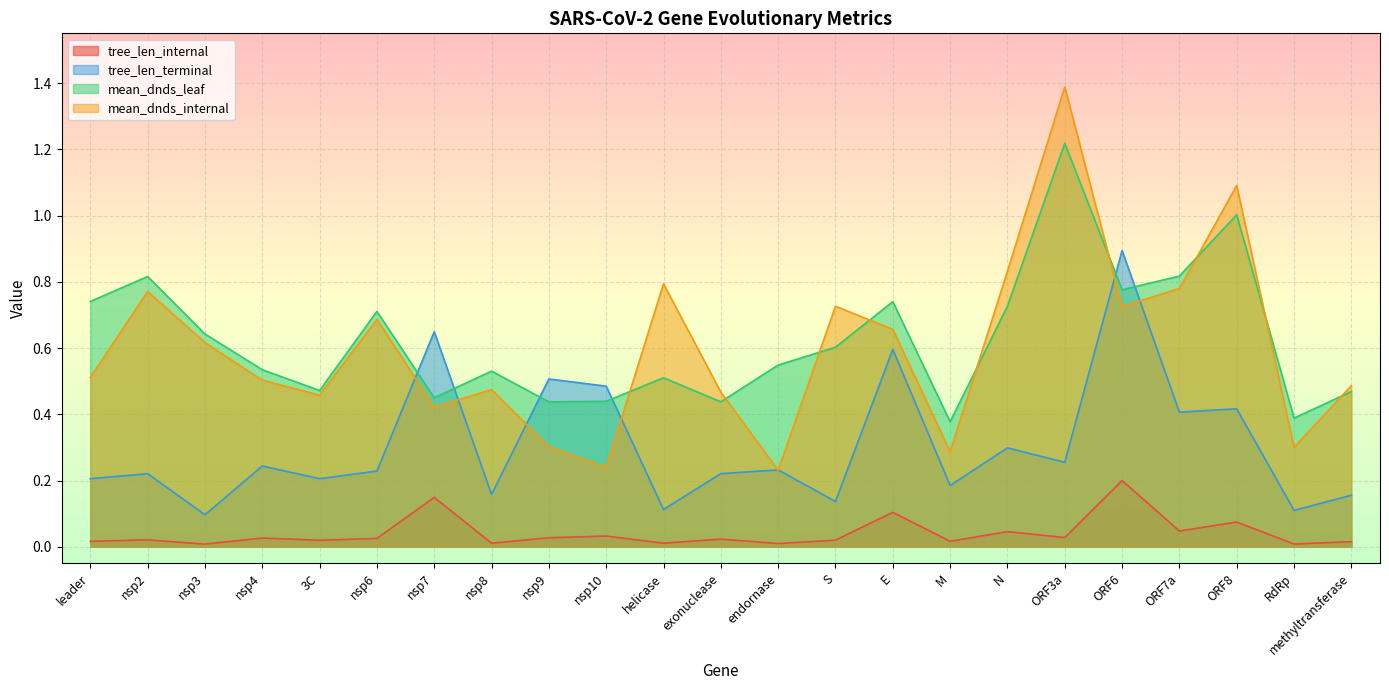

How many lines are shown in the chart?

4